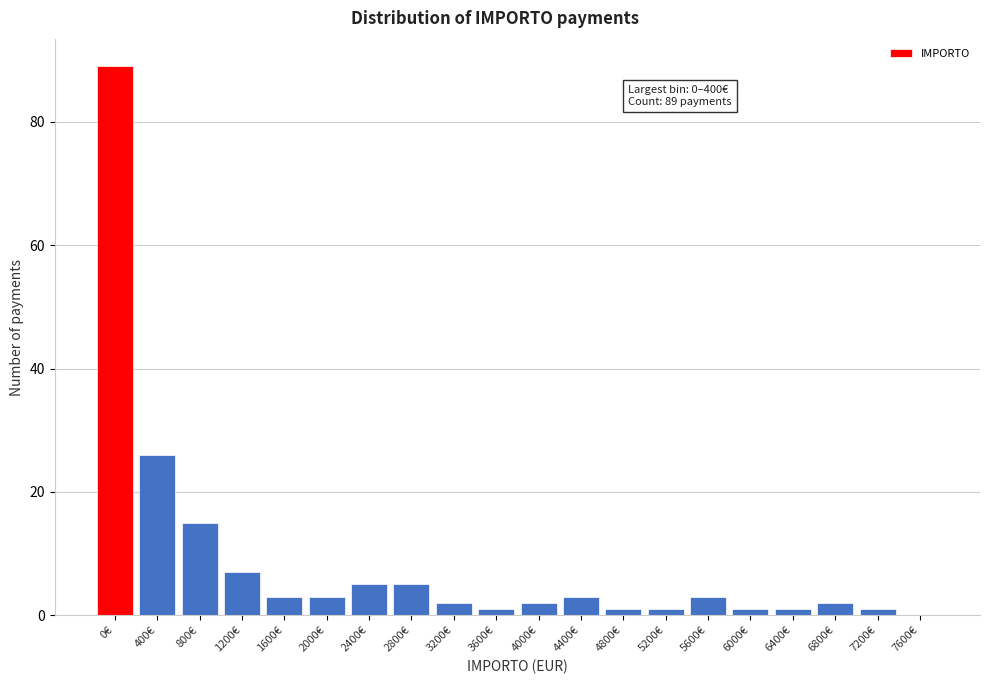

Reading right to left, extract all data points from this chart.

7600€=0	7200€=1	6800€=2	6400€=1	6000€=1	5600€=3	5200€=1	4800€=1	4400€=3	4000€=2	3600€=1	3200€=2	2800€=5	2400€=5	2000€=3	1600€=3	1200€=7	800€=15	400€=26	0€=89